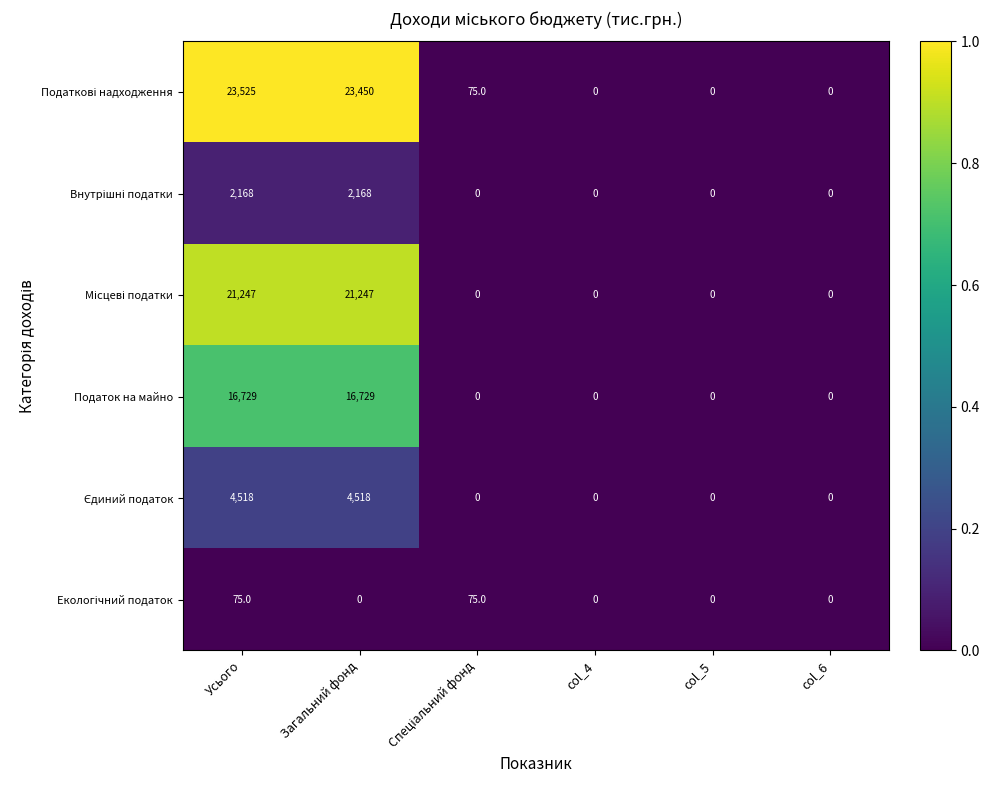

The value of Податок на майно at col_5 is -5717. True or false?

False